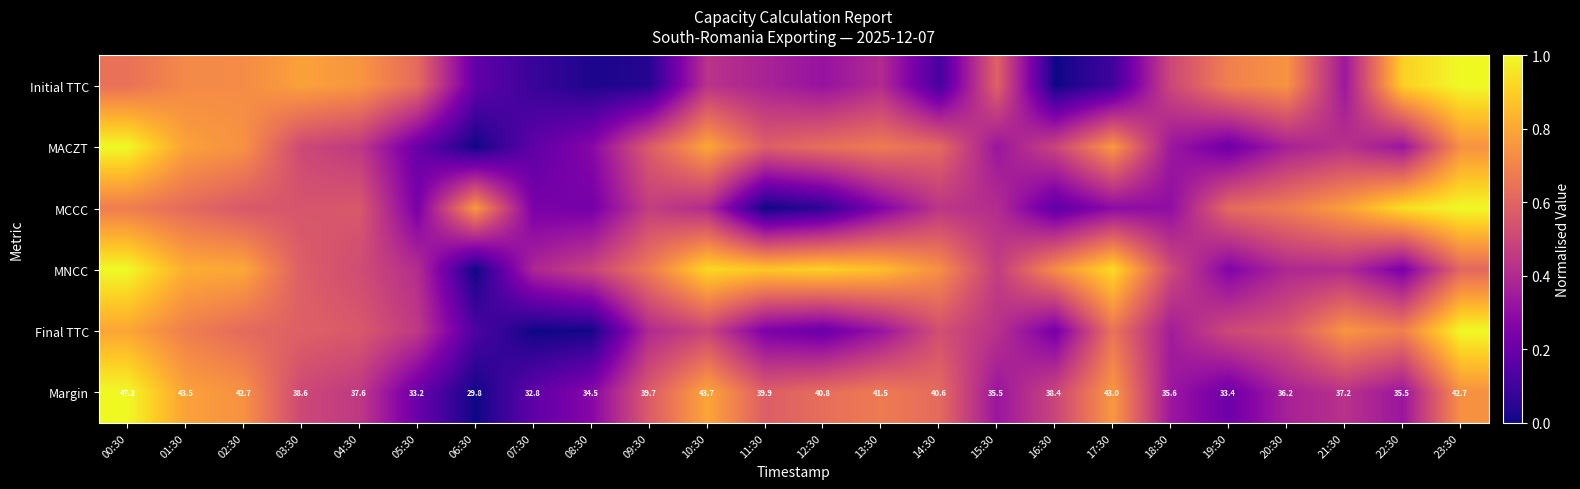

At which category is the sum across all series the highest?

00:30